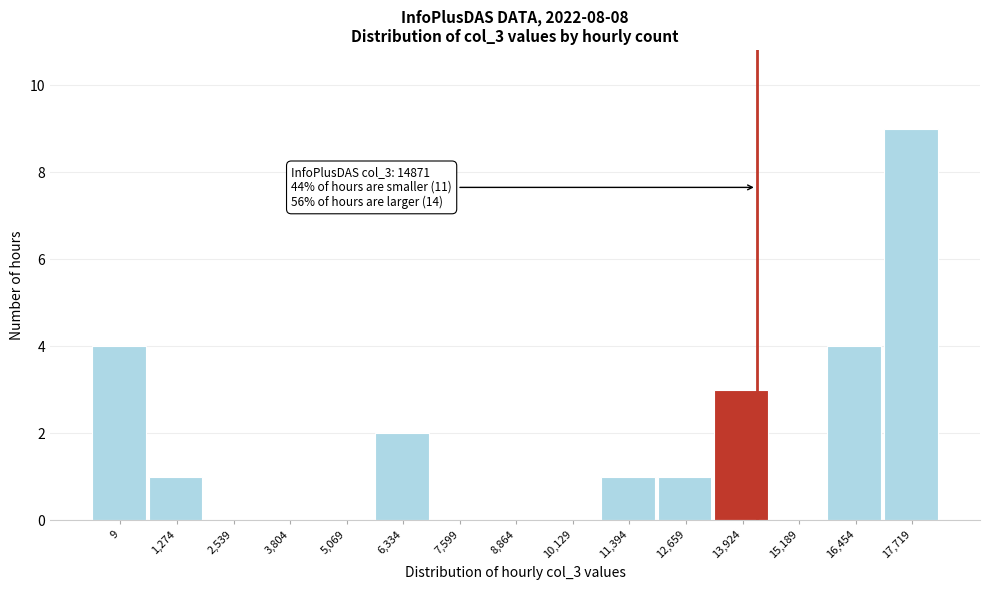

Reading left to right, transcribe all the data shown in this chart.

9=4	1,274=1	2,539=0	3,804=0	5,069=0	6,334=2	7,599=0	8,864=0	10,129=0	11,394=1	12,659=1	13,924=3	15,189=0	16,454=4	17,719=9